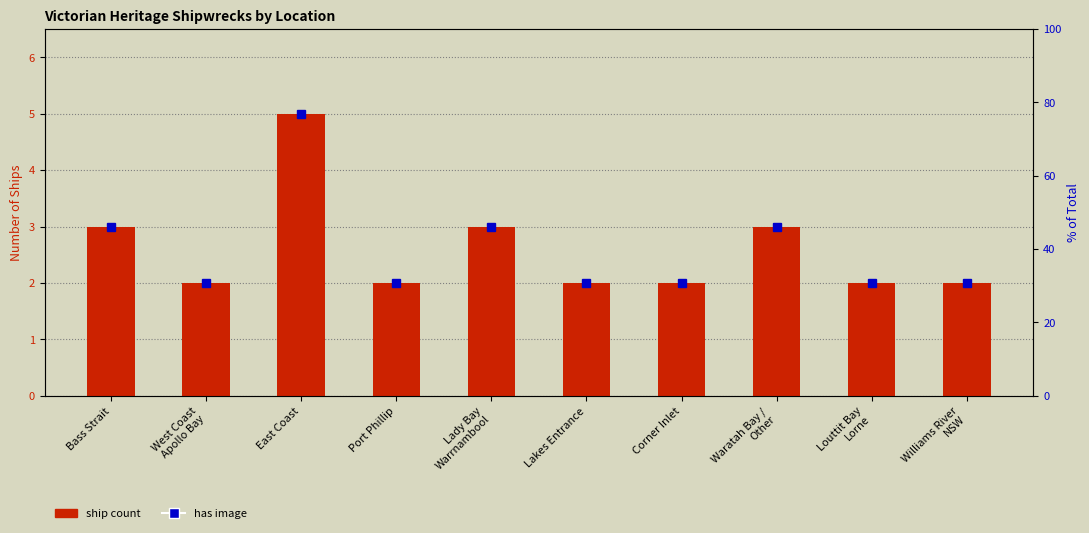

List the labels in order of value, largest first.

East Coast, Bass Strait, Lady Bay
Warrnambool, Waratah Bay /
Other, West Coast
Apollo Bay, Port Phillip, Lakes Entrance, Corner Inlet, Louttit Bay
Lorne, Williams River
NSW